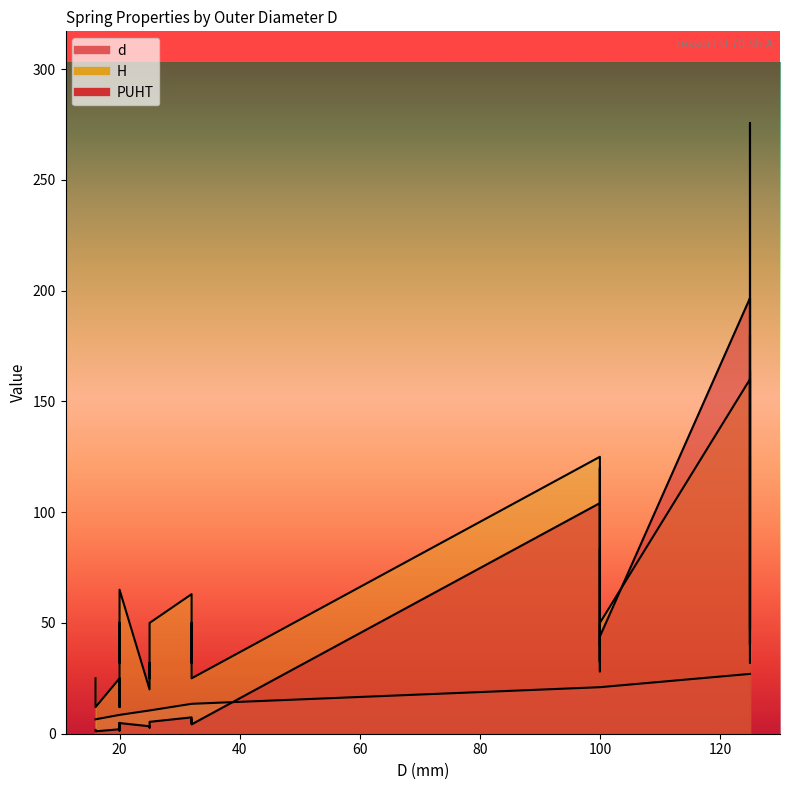

At which label is PUHT closest to 138?

125